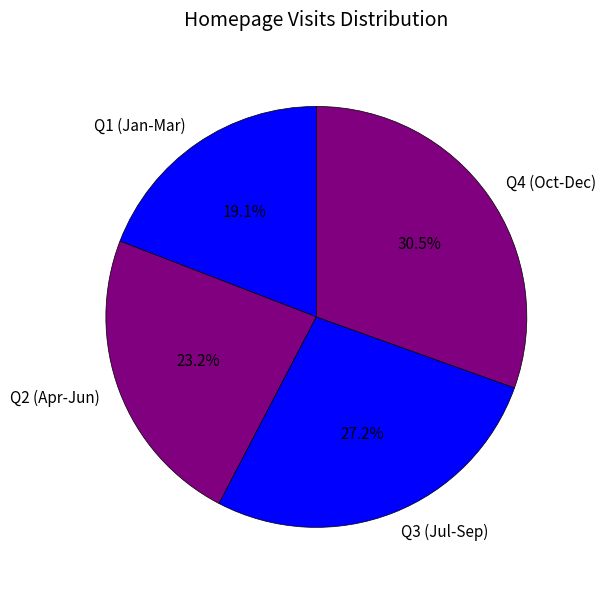

Rank the categories by value from lowest to highest.

Q1 (Jan-Mar), Q2 (Apr-Jun), Q3 (Jul-Sep), Q4 (Oct-Dec)